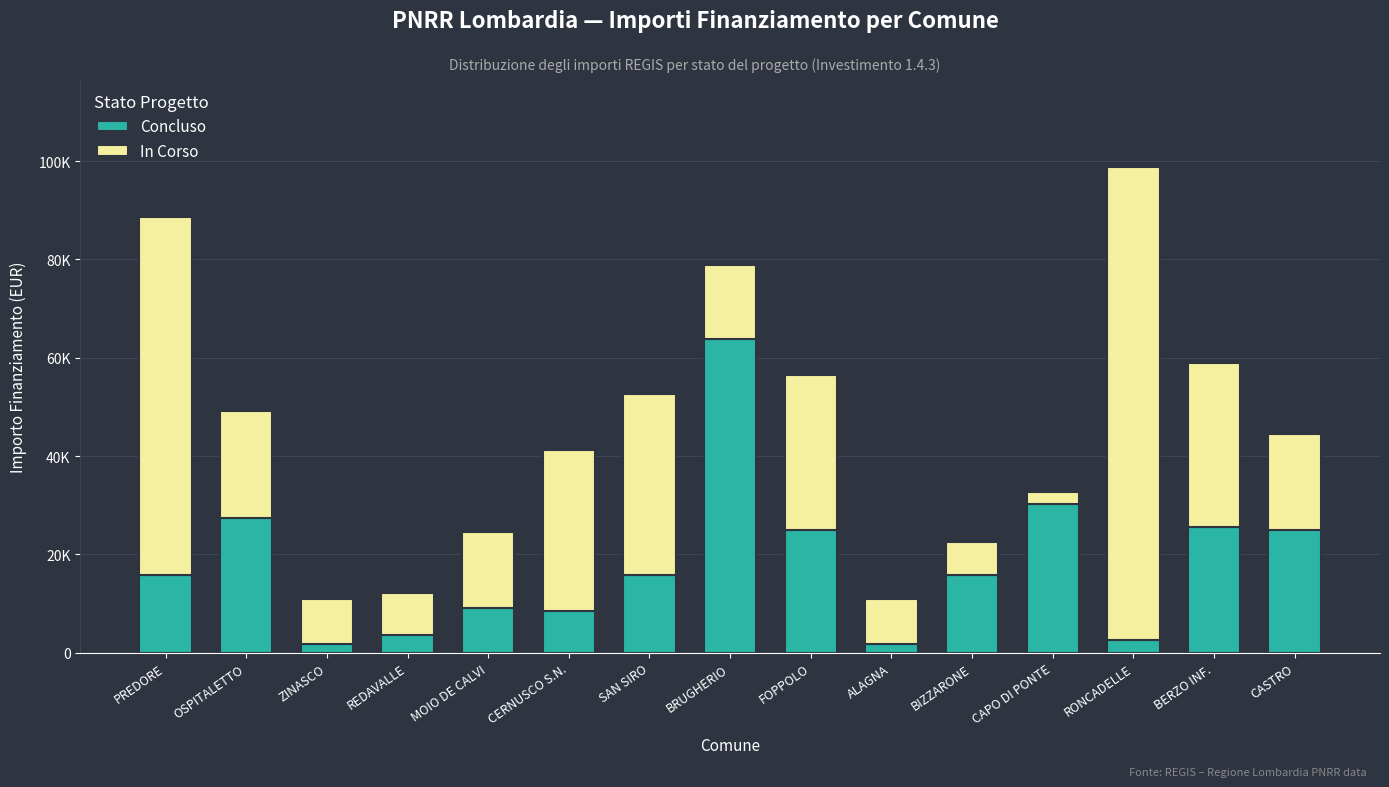

Does the chart contain stacked bars?

Yes